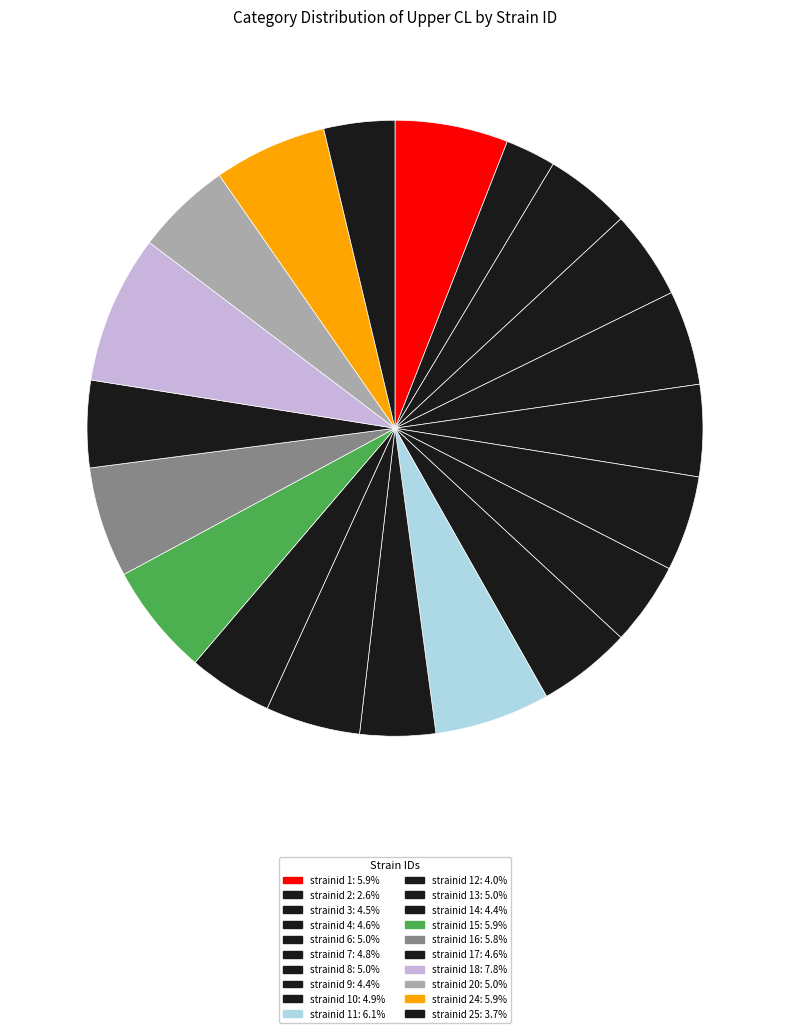

How many segments does this pie chart have?

20